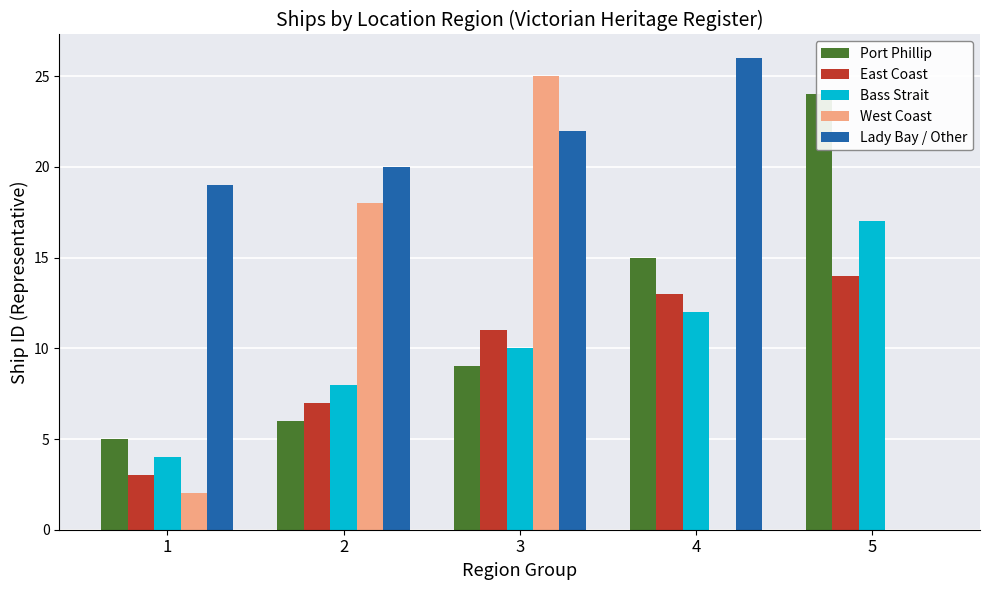

True or false: West Coast has a value of 0 at 5.

True